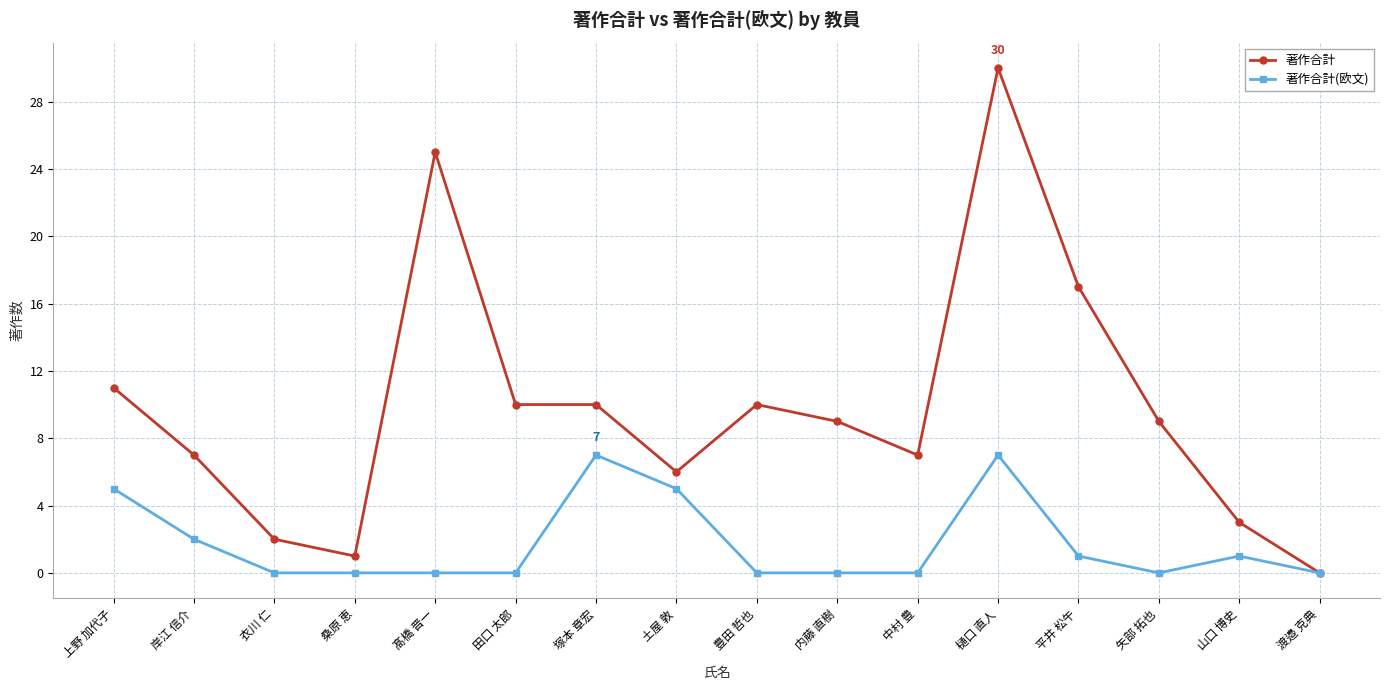

At 平井 松午, list the series in order from smallest to largest.

著作合計(欧文), 著作合計